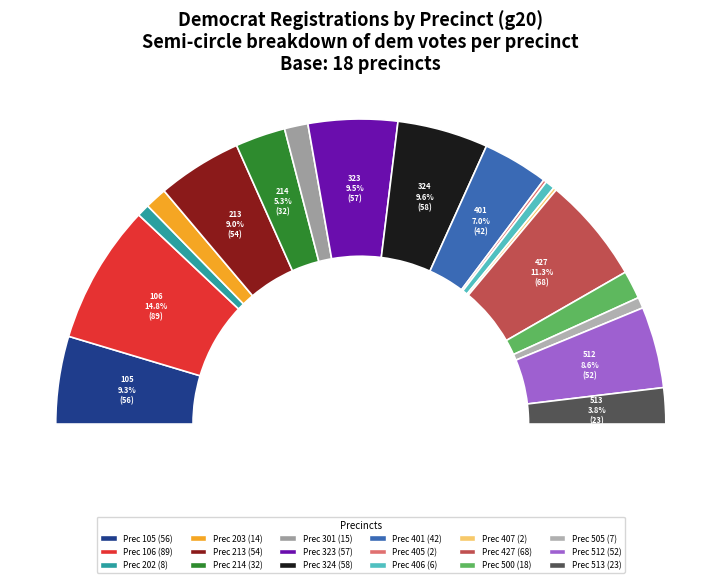

What portion of the pie excludes 301?

97.5%